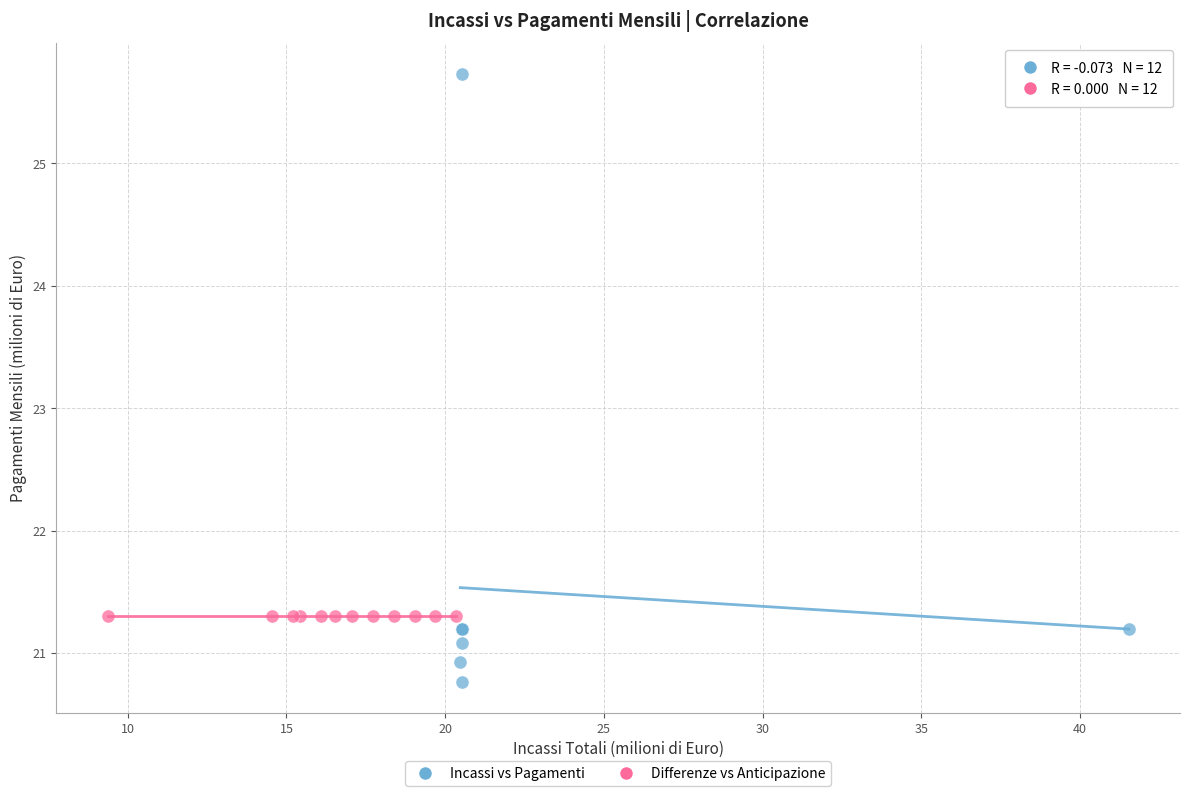

Which series reaches the minimum Y coordinate?

Incassi vs Pagamenti